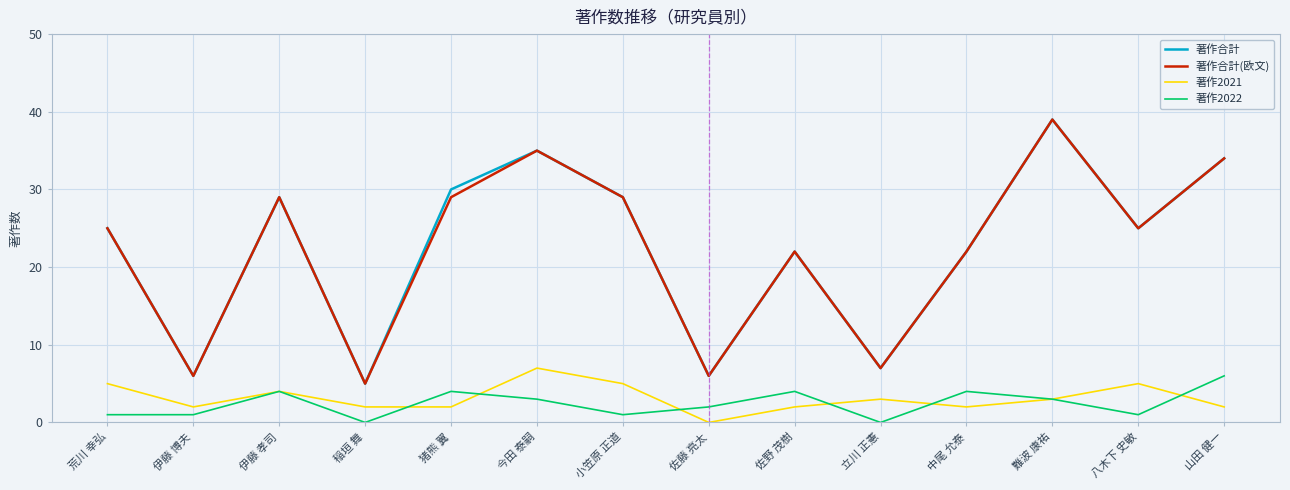

Is the value of 著作合計(欧文) at 小笠原 正道 greater than the value of 著作2022 at 山田 健一?

Yes